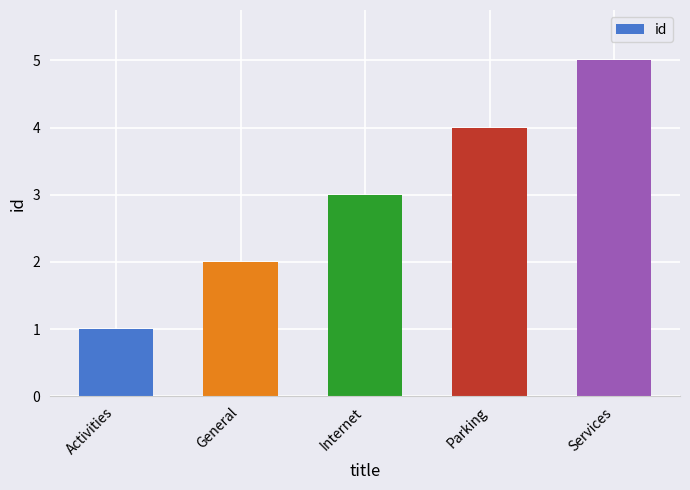

Where is the data nearest to the value 3?

Internet